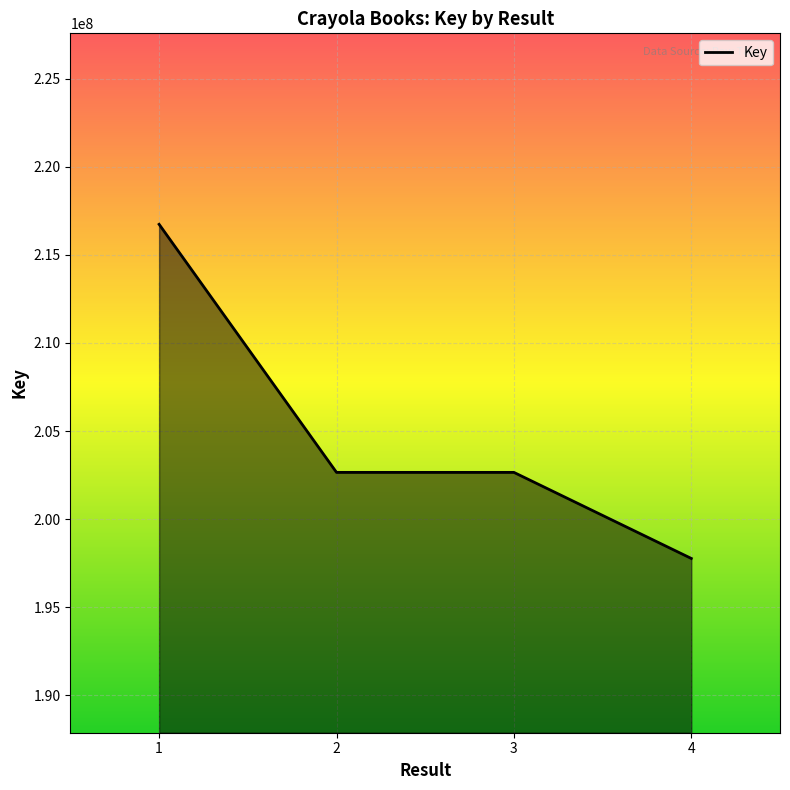

What is the sum of the values at 3 and 1?

419391477